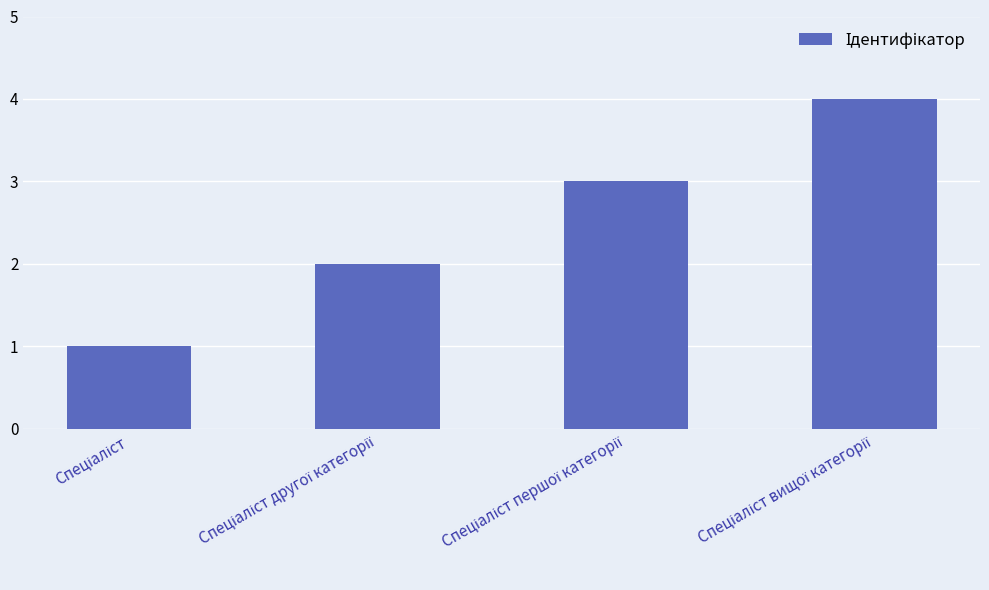

What is the greatest value displayed?

4